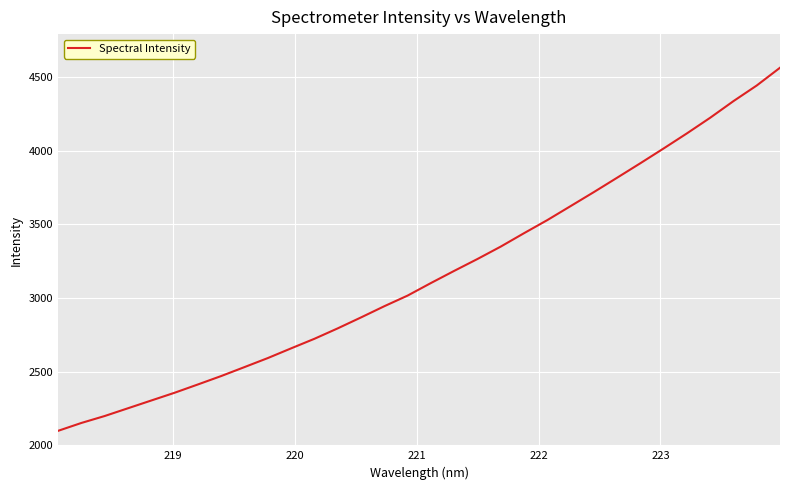

What is the maximum value shown in the chart?

4561.4